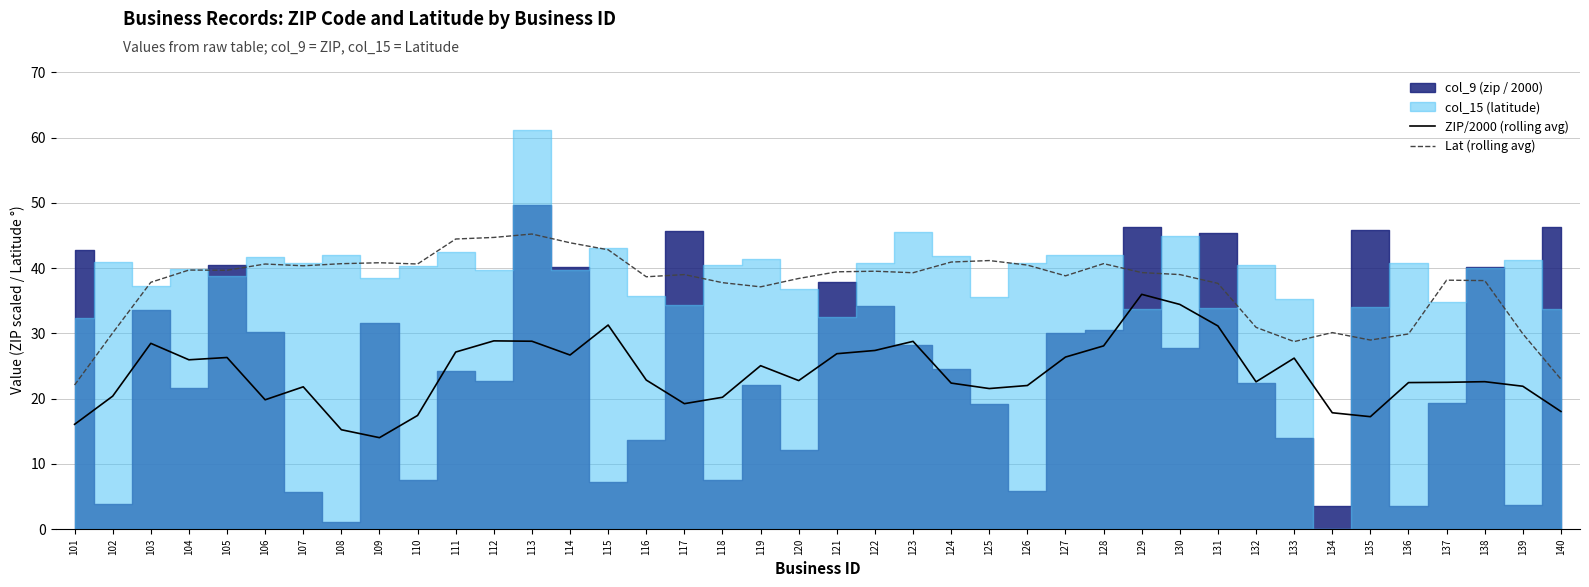

Rank the categories by ZIP/2000 (rolling avg) value from highest to lowest.

129, 130, 115, 131, 112, 113, 123, 103, 128, 122, 111, 121, 114, 127, 105, 133, 104, 119, 116, 120, 138, 132, 137, 136, 124, 126, 139, 107, 125, 102, 118, 106, 117, 140, 134, 110, 135, 101, 108, 109